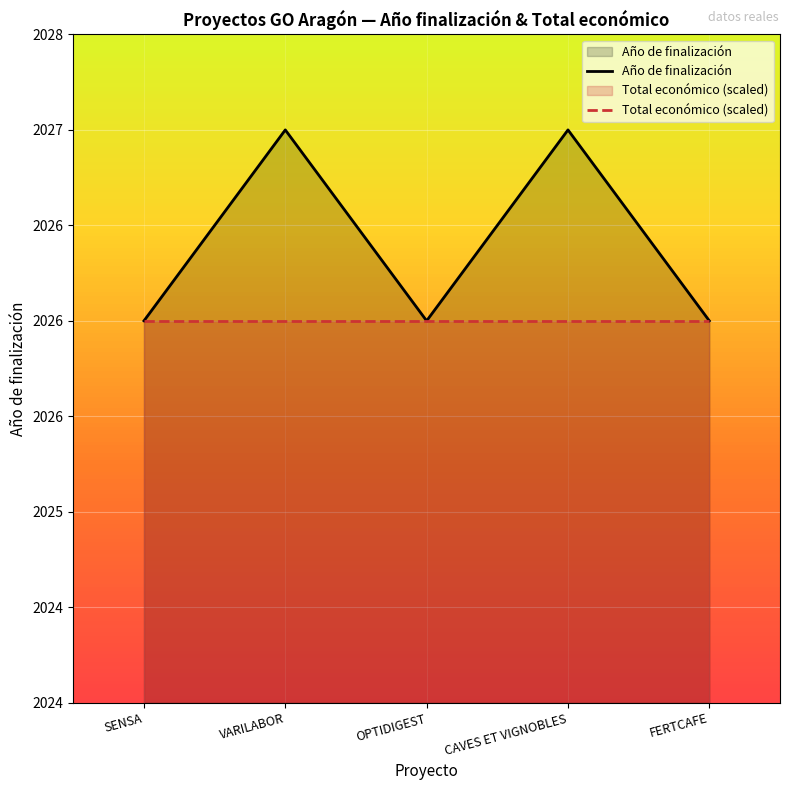

True or false: Total económico (scaled) has more than 0 interior local peaks.

False